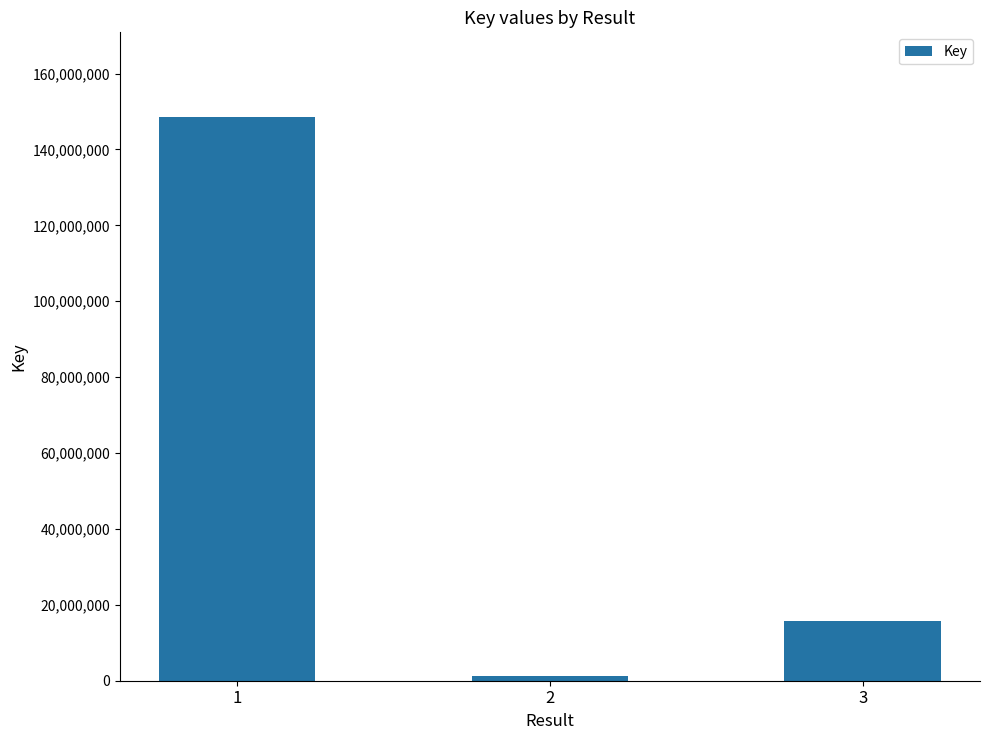

What is the change in value from 2 to 3?

+14325862